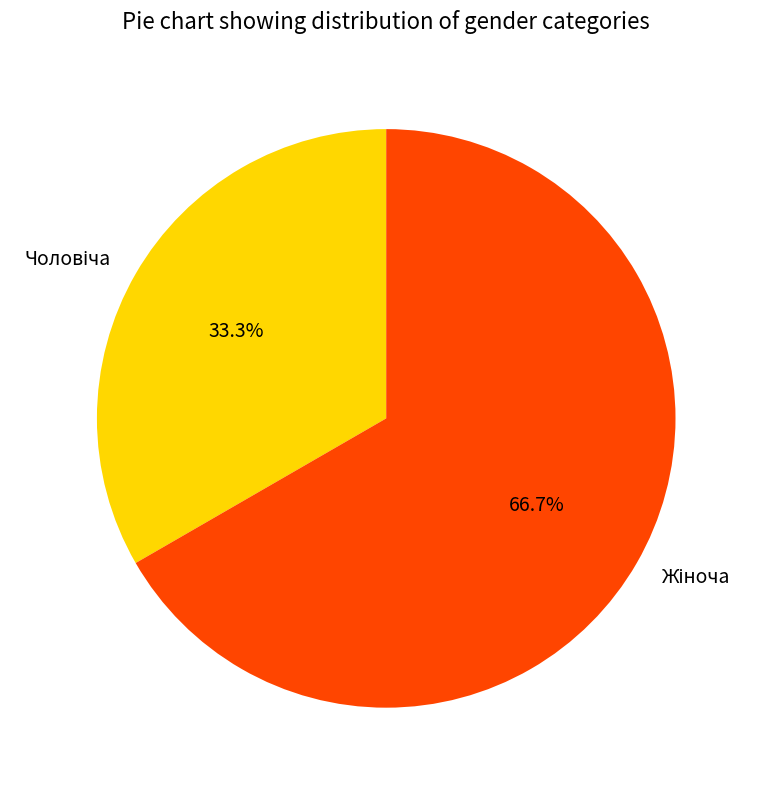

Which slice is the smallest?

Чоловіча